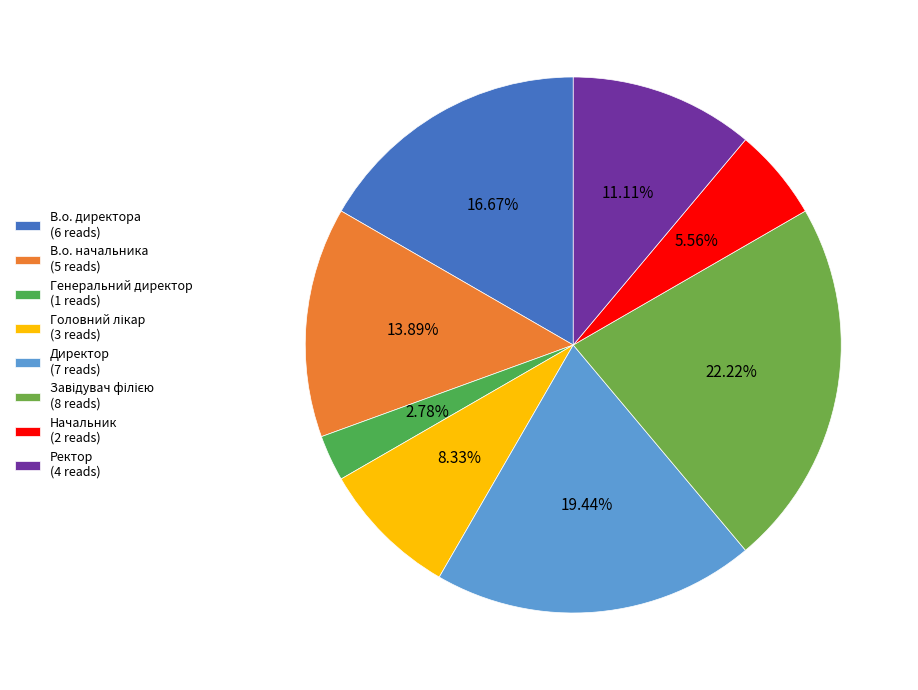

What portion of the pie excludes В.о. начальника?

86.1%